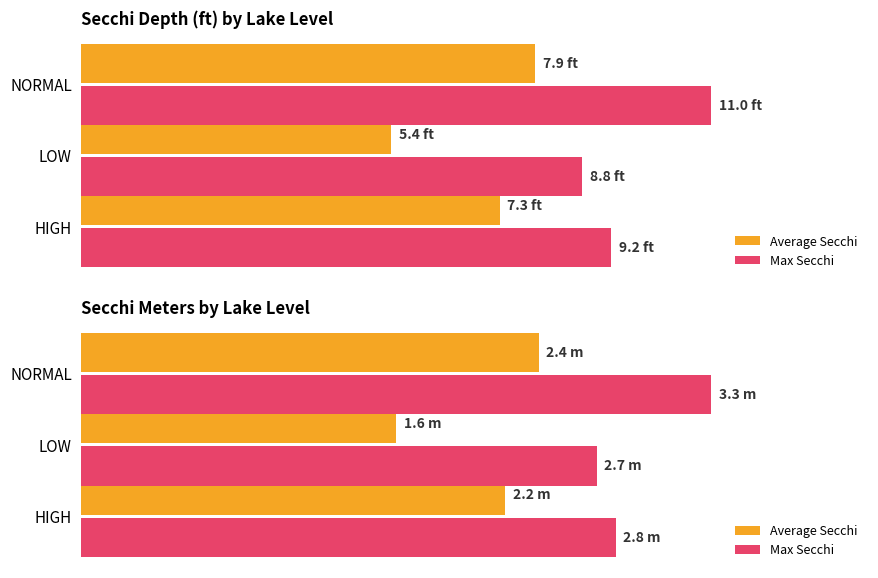

How many Average Secchi values are between 1 and 2?

1